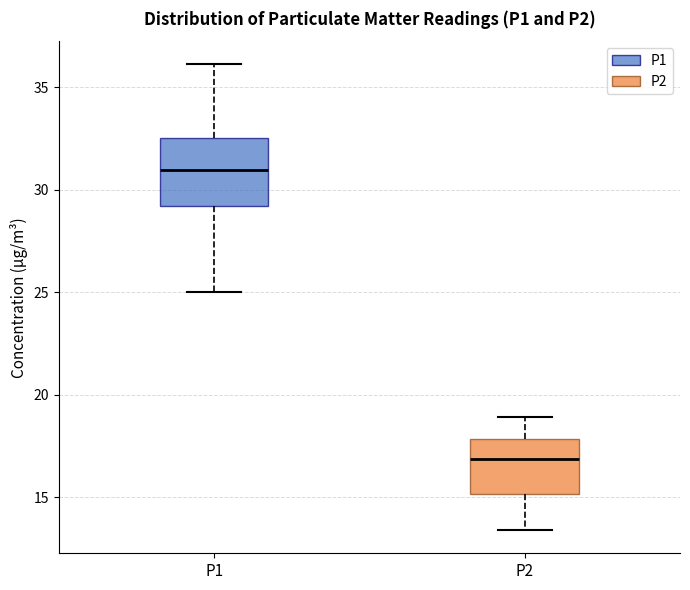

Where is the lower edge of the box for P1 on the y-axis? The values are not printed on the chart, so give them approximately, as read against the axis.

29.0